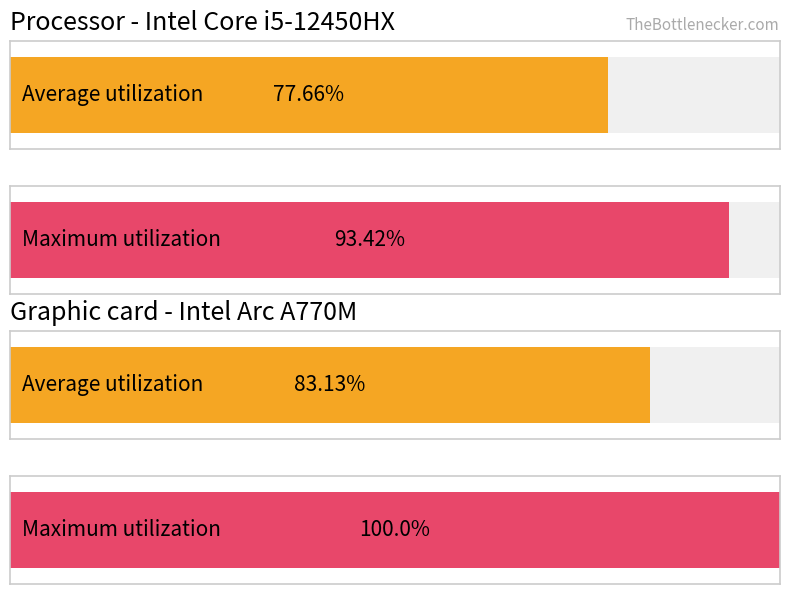

The Maximum utilization series shows 2 at Linear Foot. True or false?

False